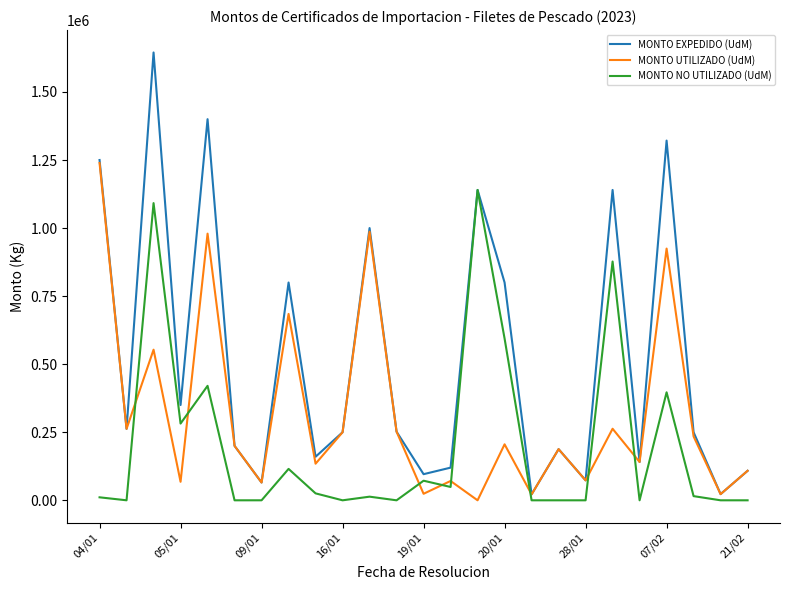

Which series ends up on top after the final intersection of MONTO UTILIZADO (UdM) and MONTO NO UTILIZADO (UdM)?

MONTO UTILIZADO (UdM)